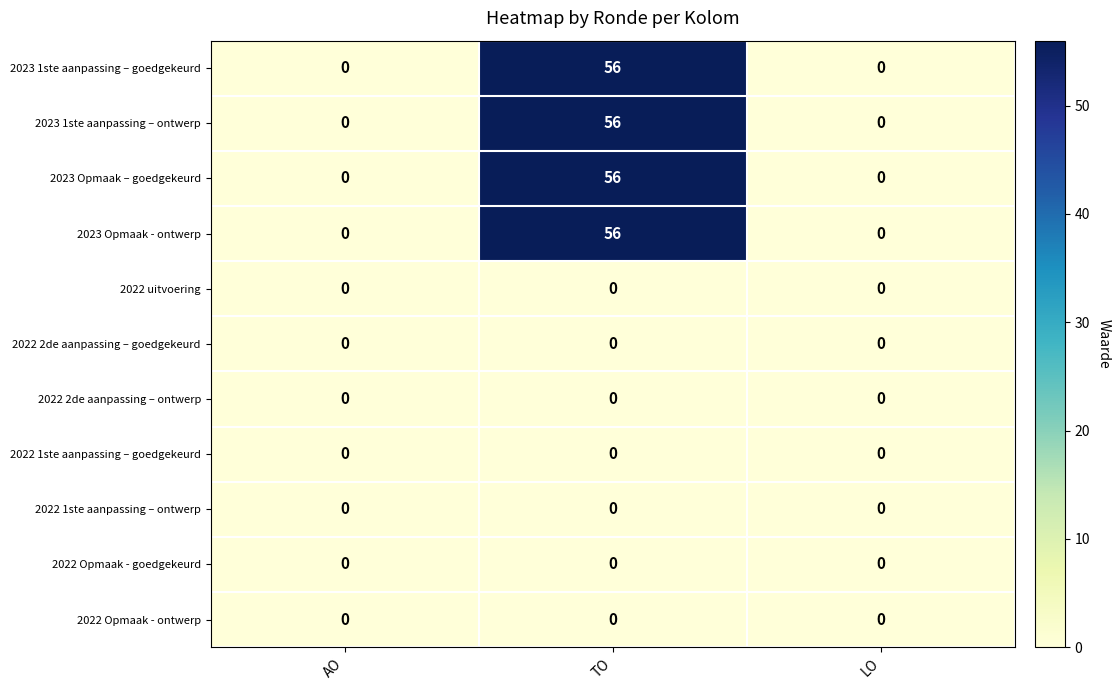

What is the total value across all series at TO?

224